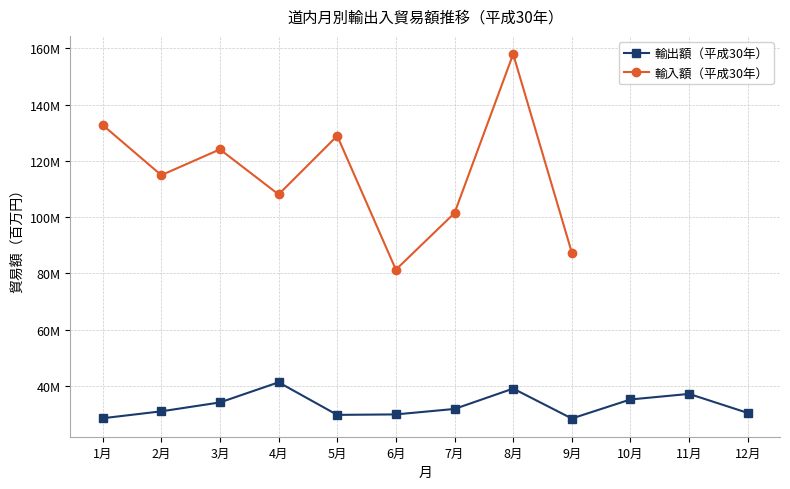

The value at 6月 is 29915529. True or false?

True